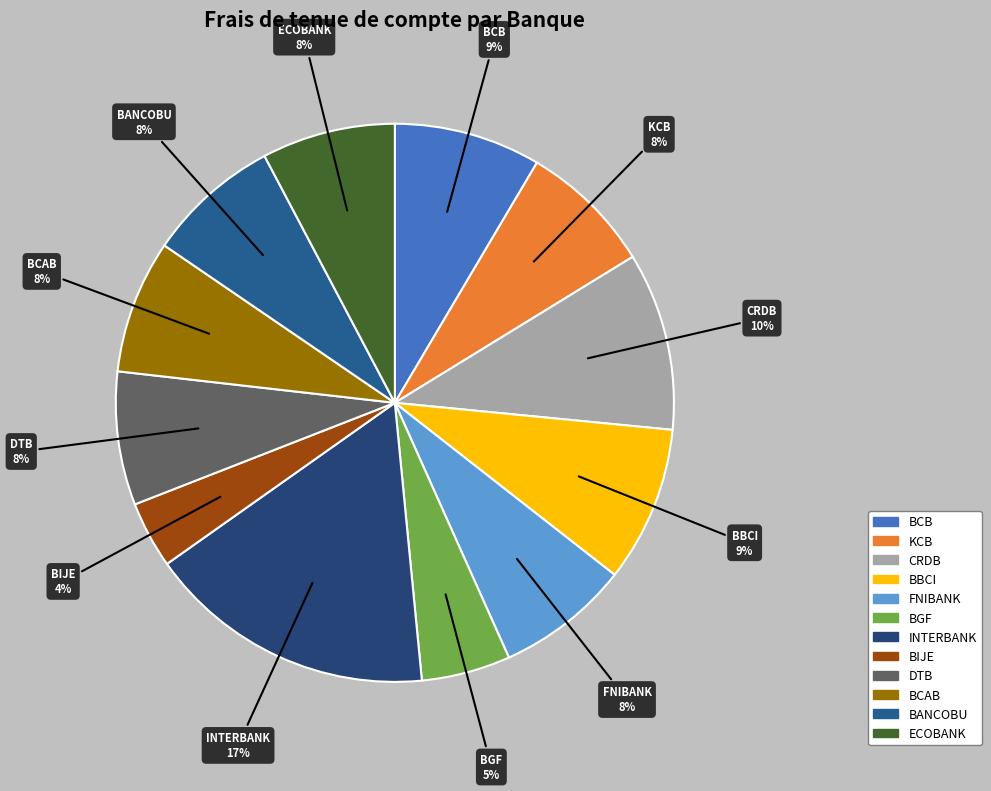

Which category has the biggest portion of the pie?

INTERBANK